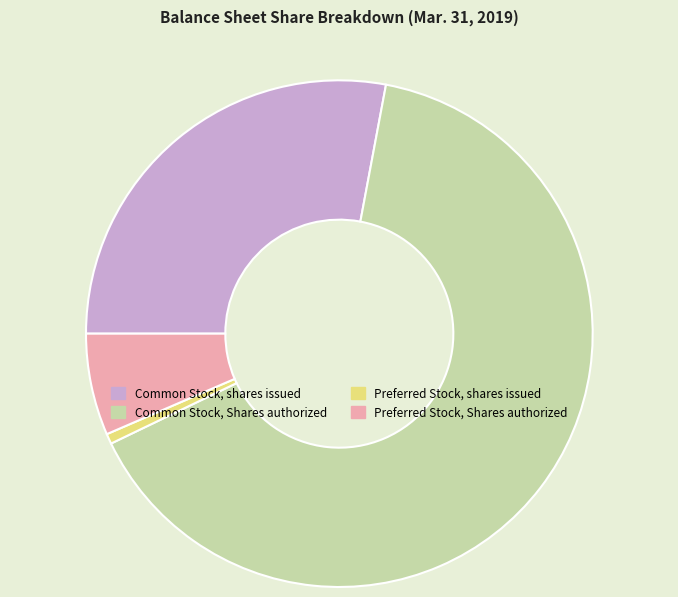

Approximately how many times larger is the value at Common Stock, Shares authorized compared to Preferred Stock, shares issued?

100.0